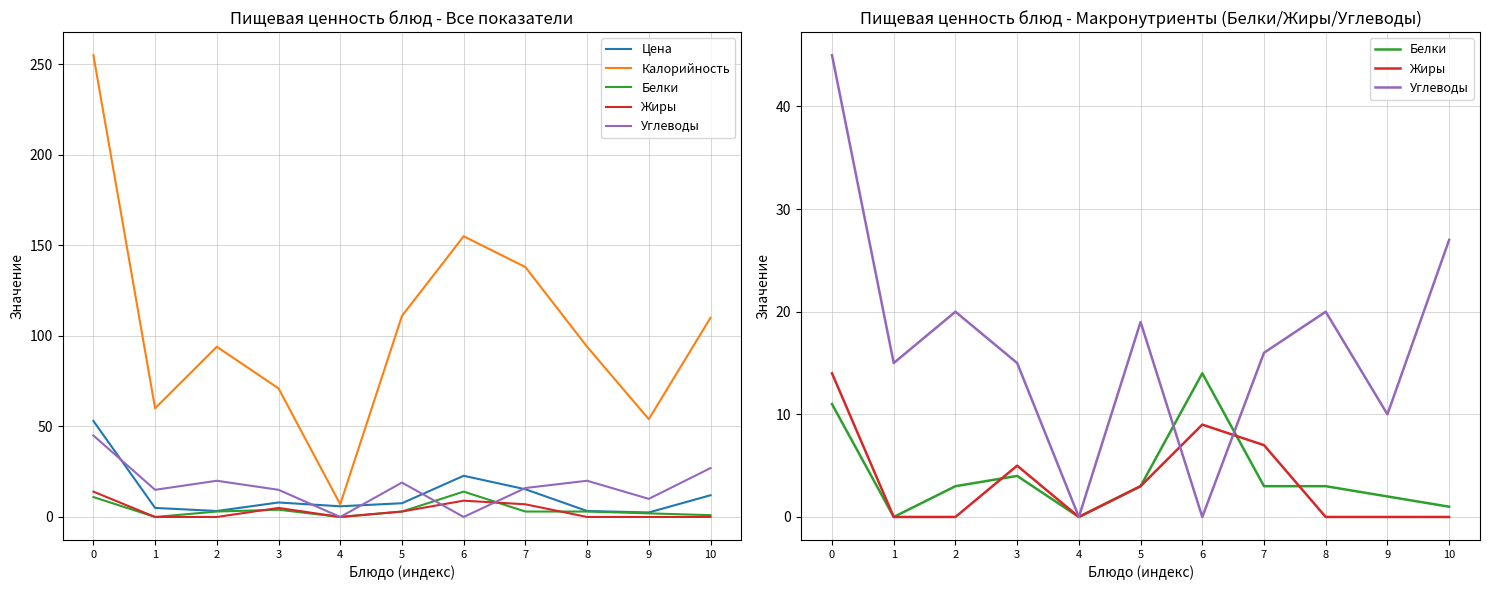

What is the value of the Жиры point at the 7th from the left?

9.0